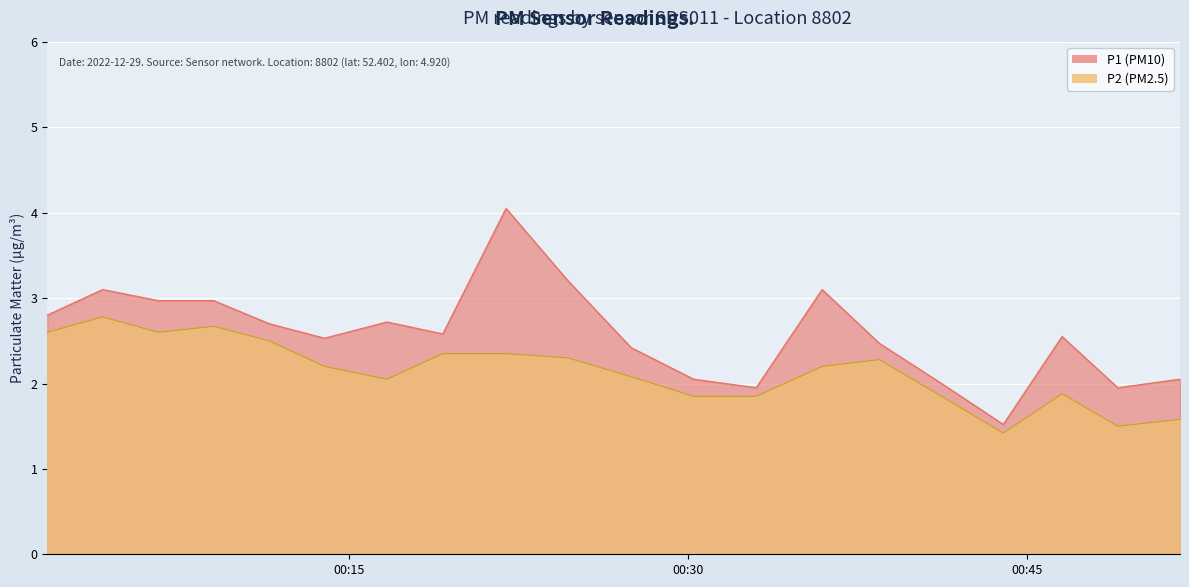

Count the number of categories in the chart.

20